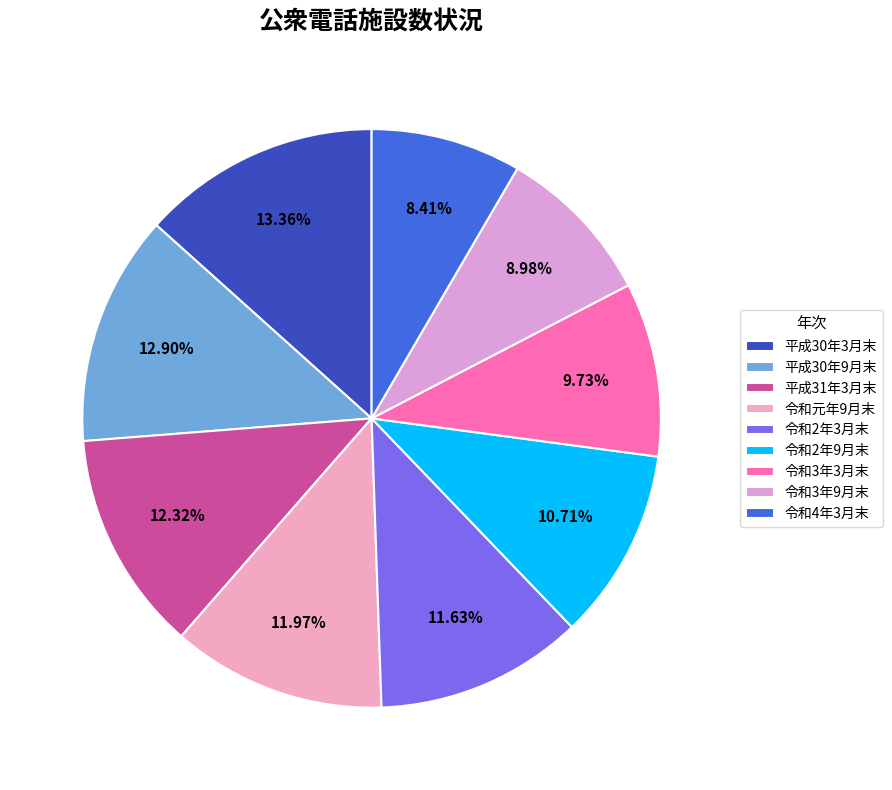

How many segments does this pie chart have?

9